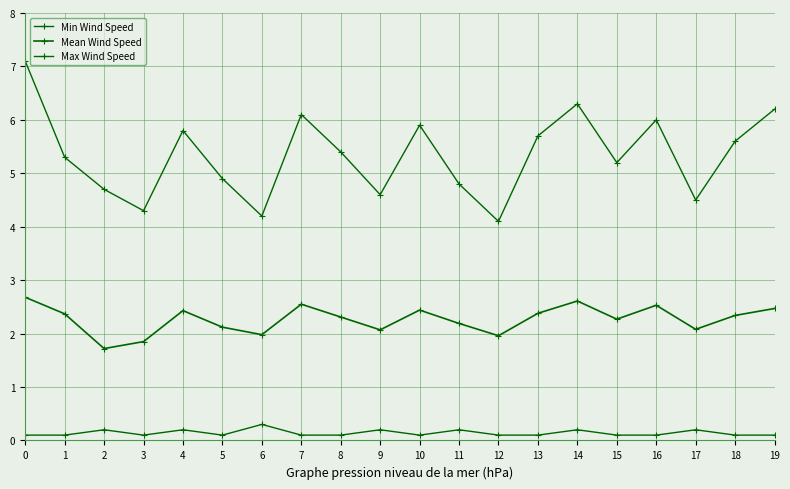

How many lines are shown in the chart?

3